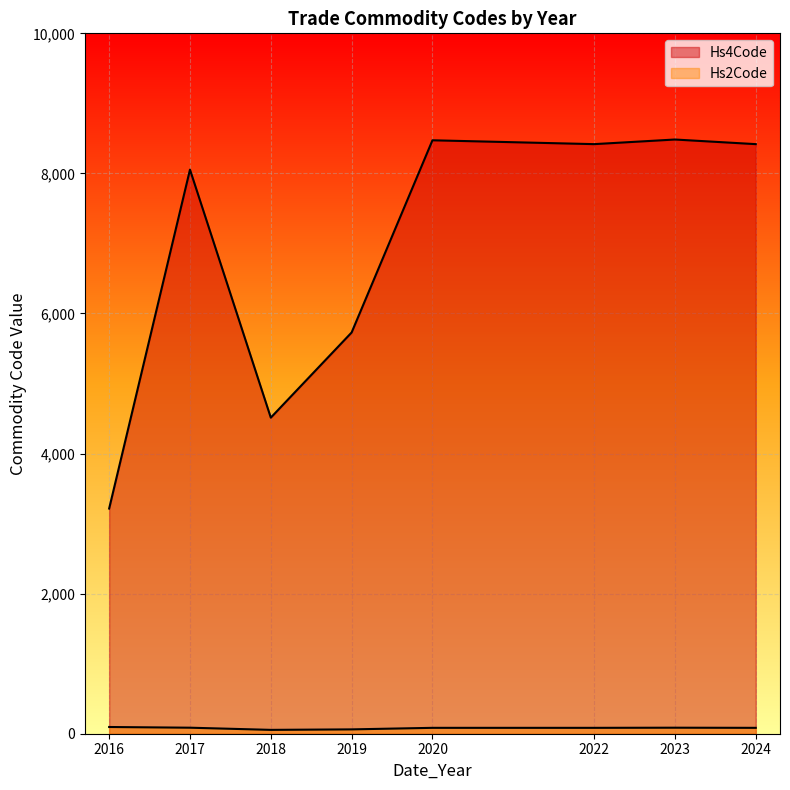

What are all the series names shown in the legend?

Hs4Code, Hs2Code